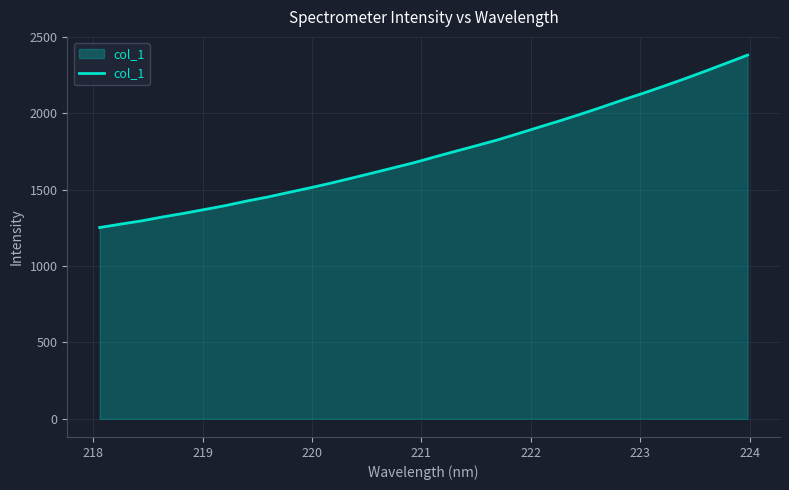

What is the maximum value shown in the chart?

2382.5